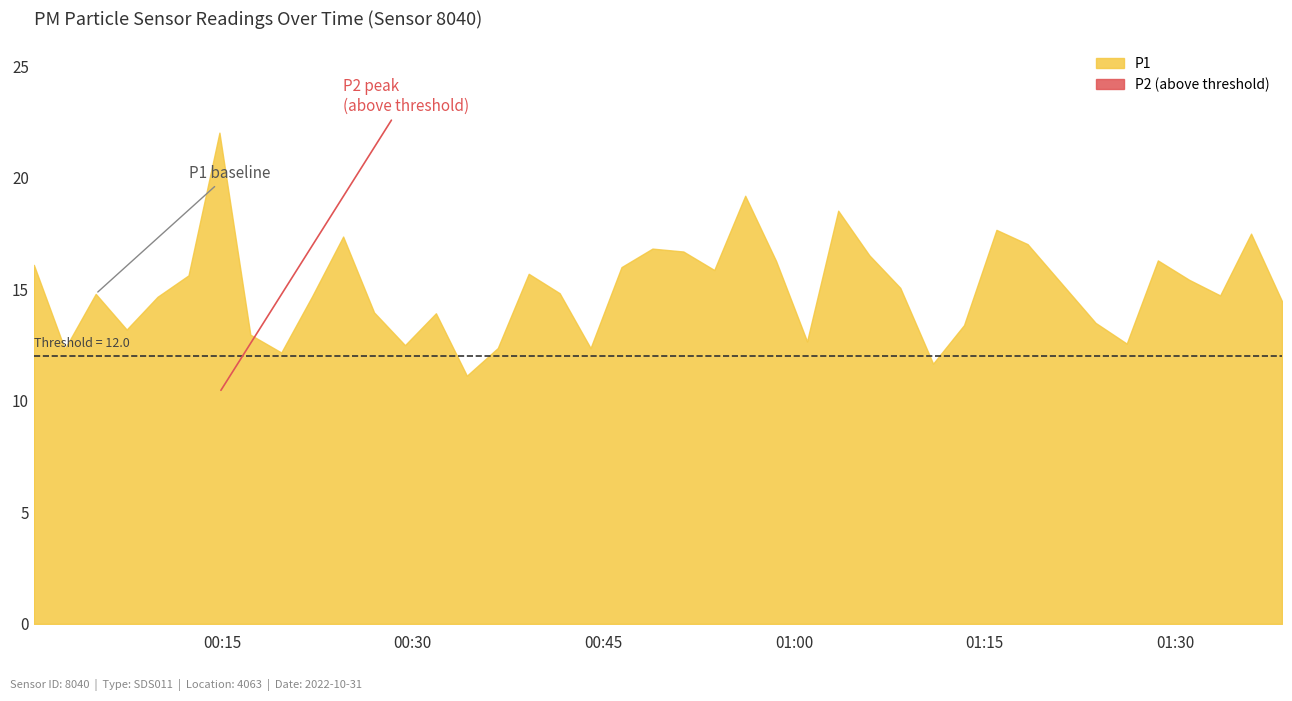

At which category does P1 reach its first local valley?

2022-10-31T00:02:38